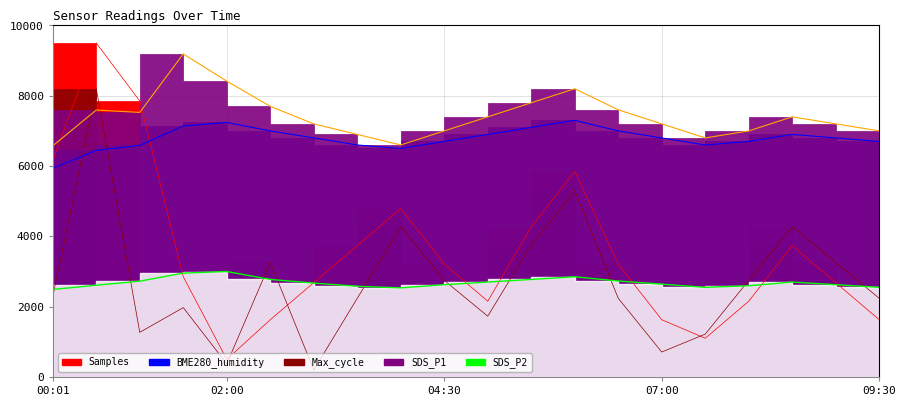

How many intersections are there between Max_cycle and BME280_humidity?

2